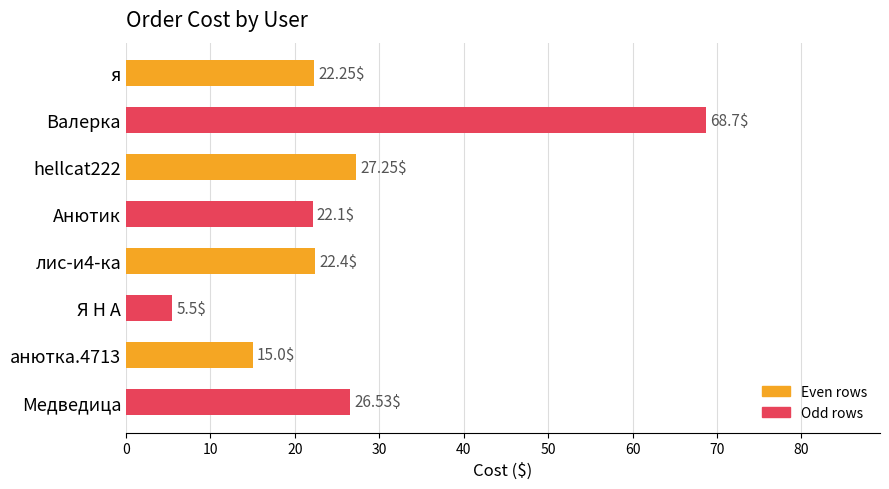

Count the number of values greater than 22.

6